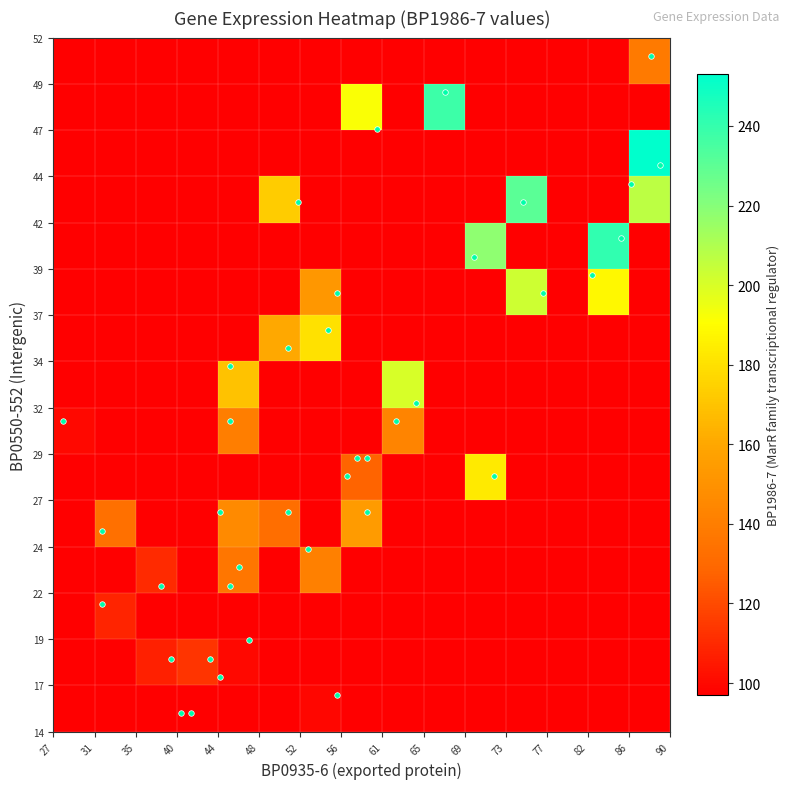

What is the minimum value shown in the chart?

97.0